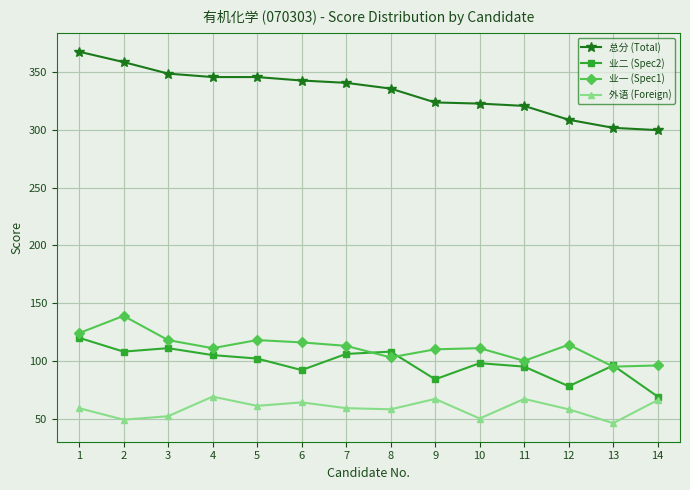

What is the sum of all 业一 (Spec1) values?

1568